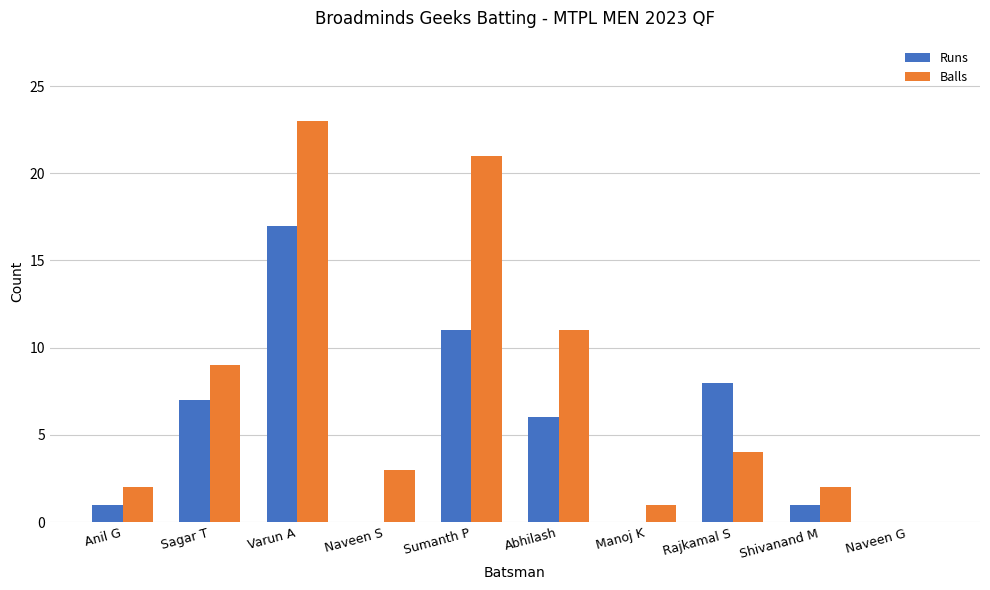

What is the sum of the Balls values at Shivanand M and Sagar T?

11